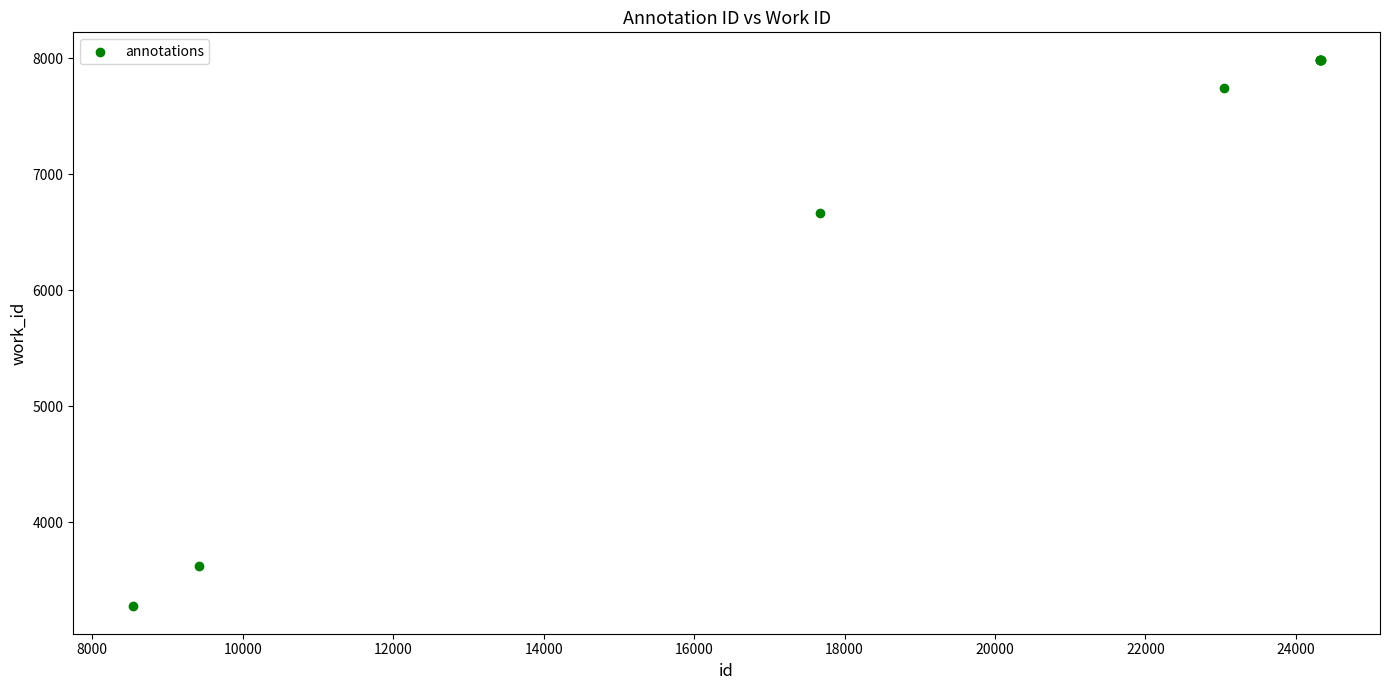

What Y value in the scatter plot is closest to 5630?

6668